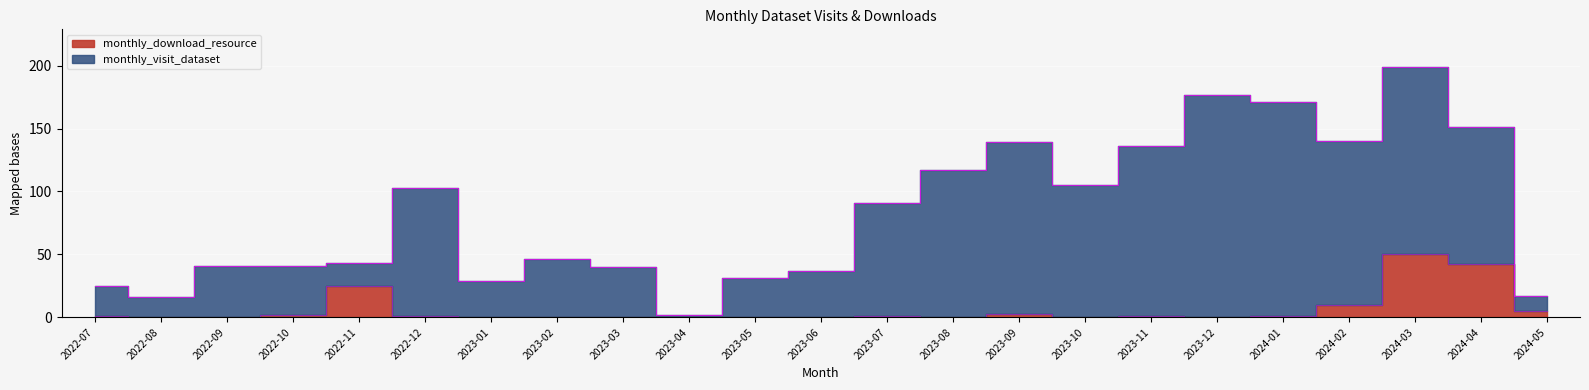

What position from the left is 2023-05?

11